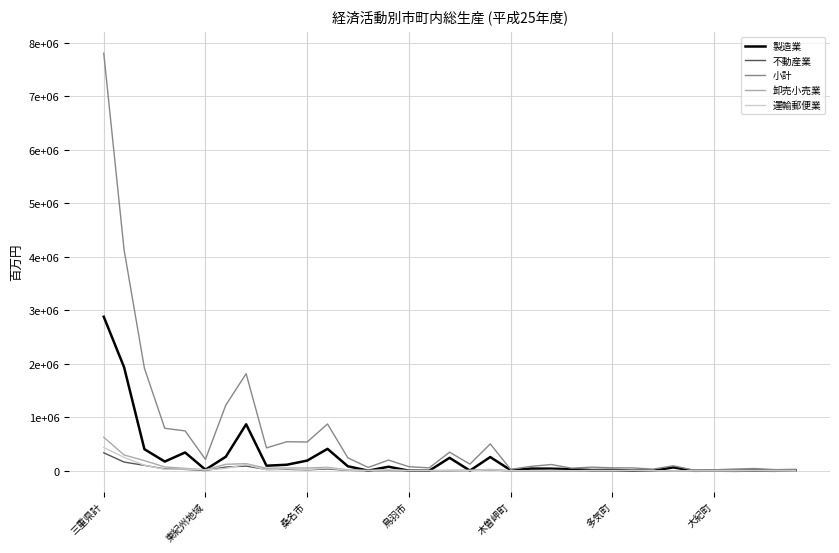

Does the chart display data point markers on the line(s)?

No